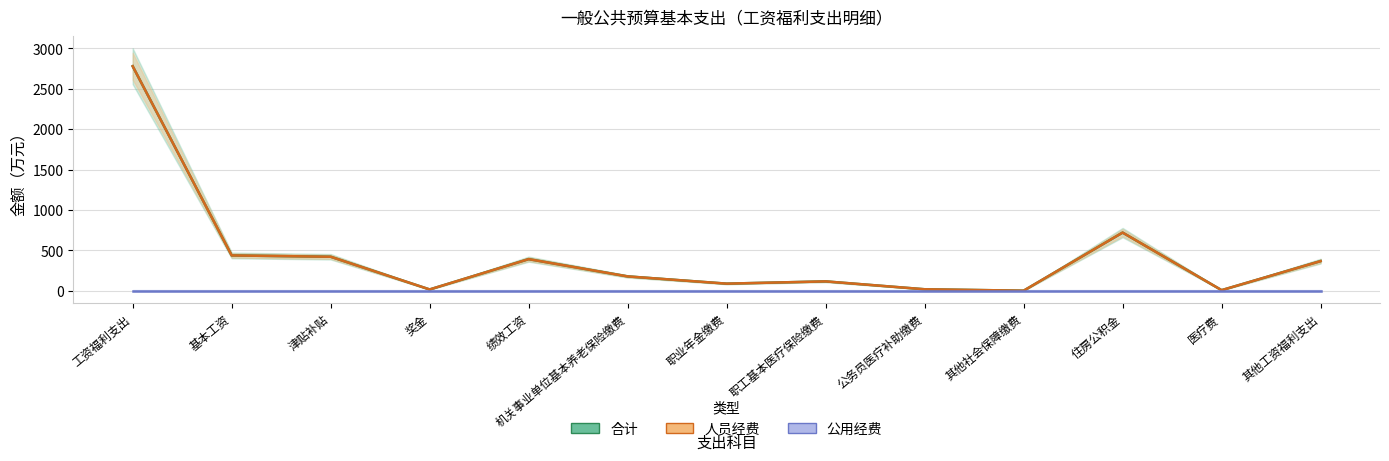

The 合计 series shows 89.5 at 职业年金缴费. True or false?

True